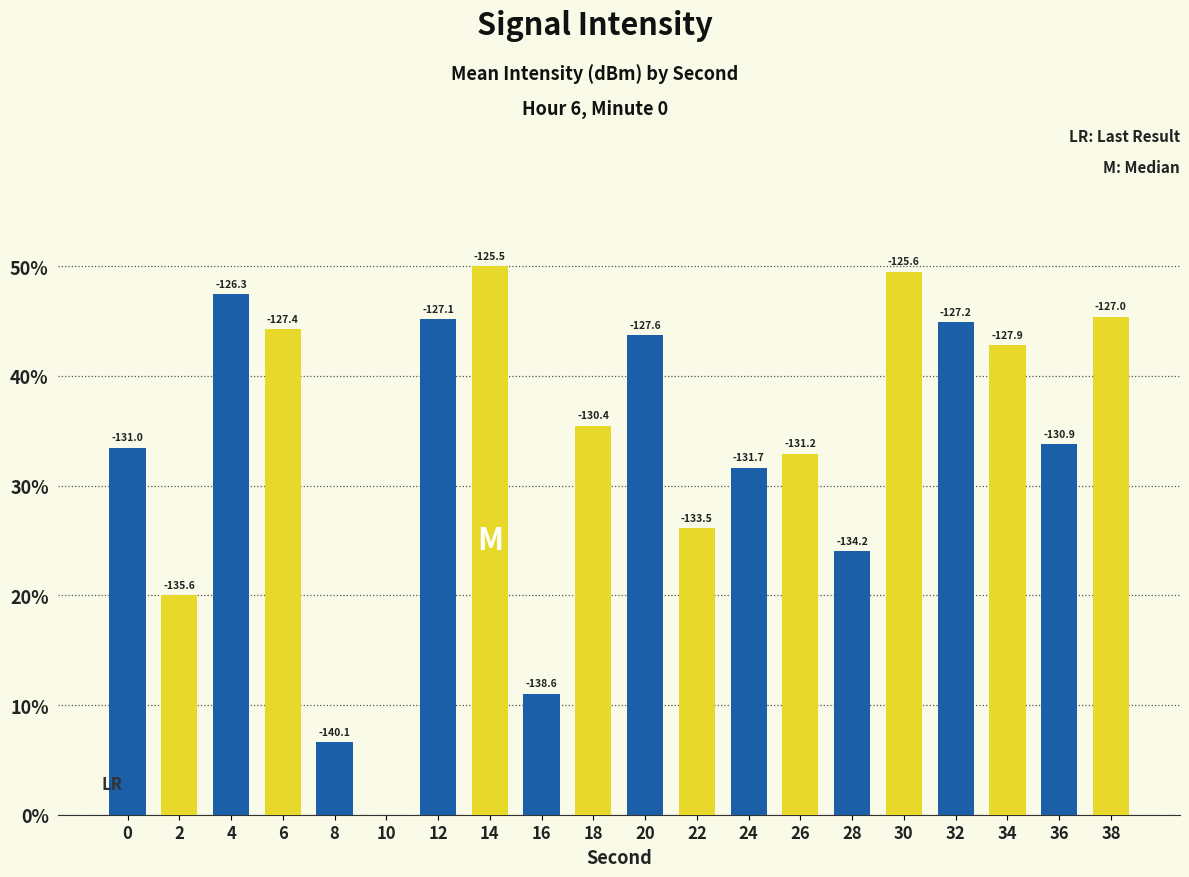

Are the bars horizontal?

No